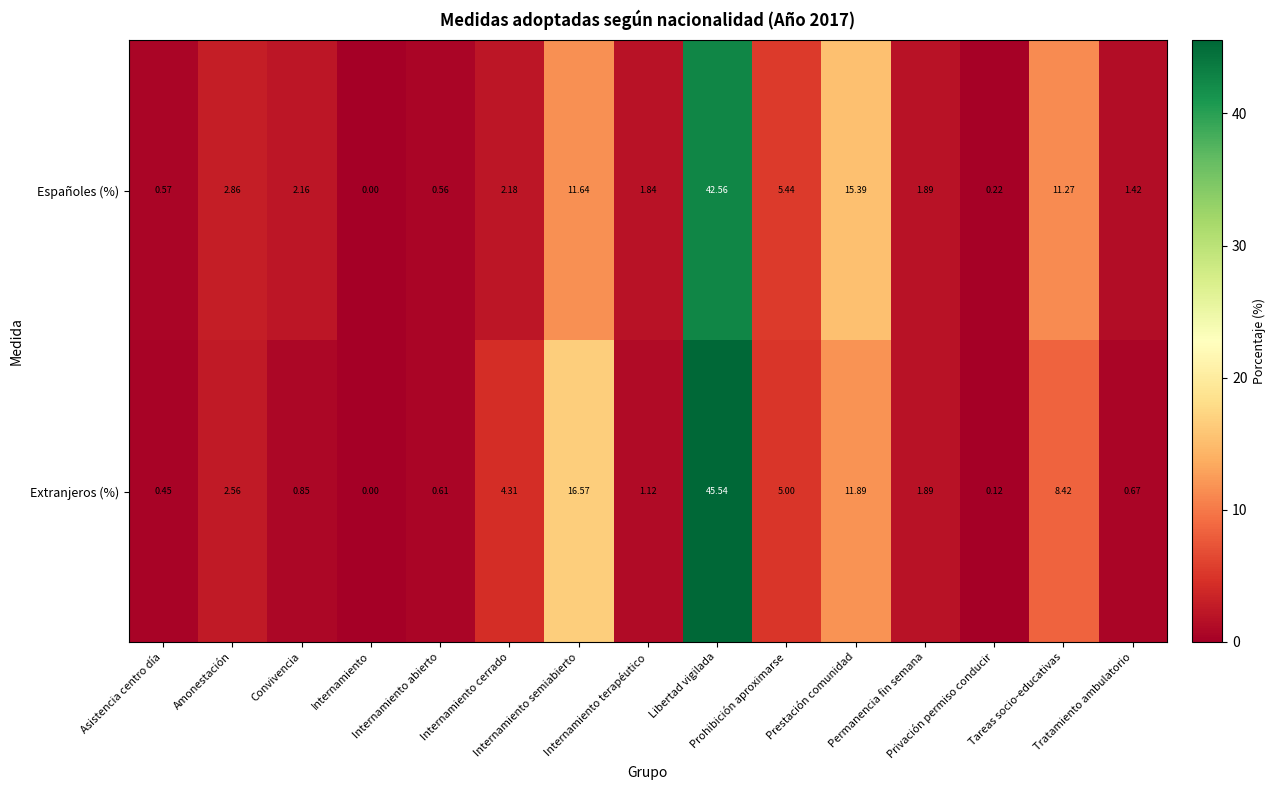

Which series has the largest range (max minus min)?

Extranjeros (%)